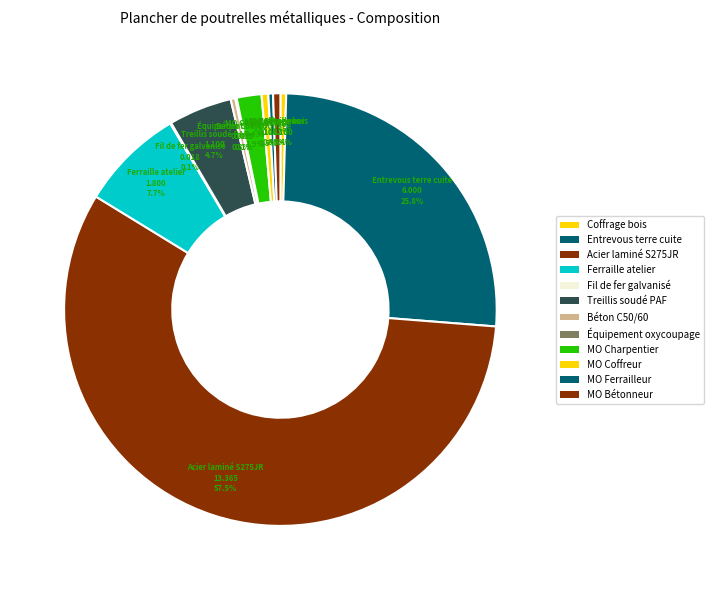

What portion of the pie excludes MO Coffreur?

99.5%